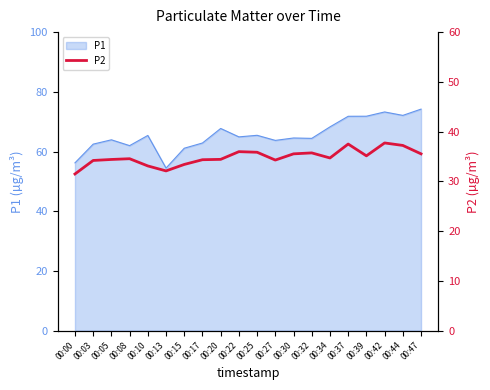

True or false: P1 has a value of 33.4 at 00:03.

False